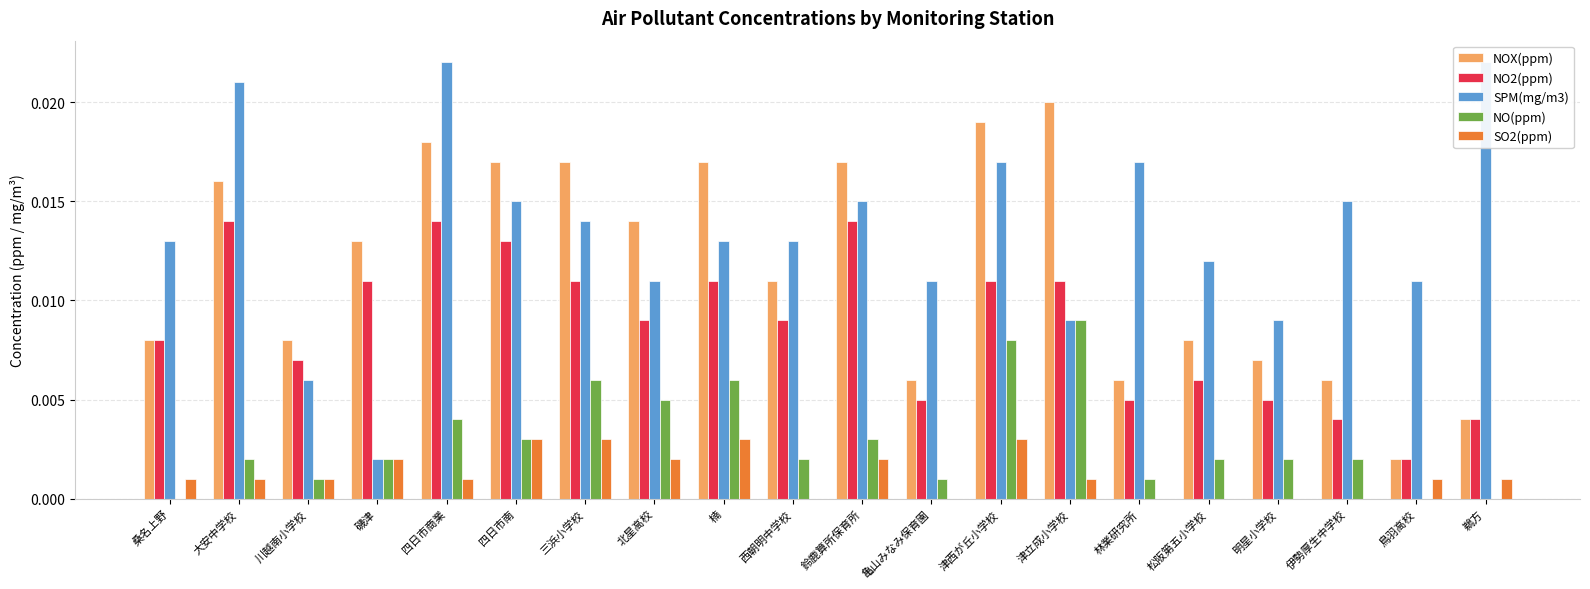

How many bars are there in total?

100